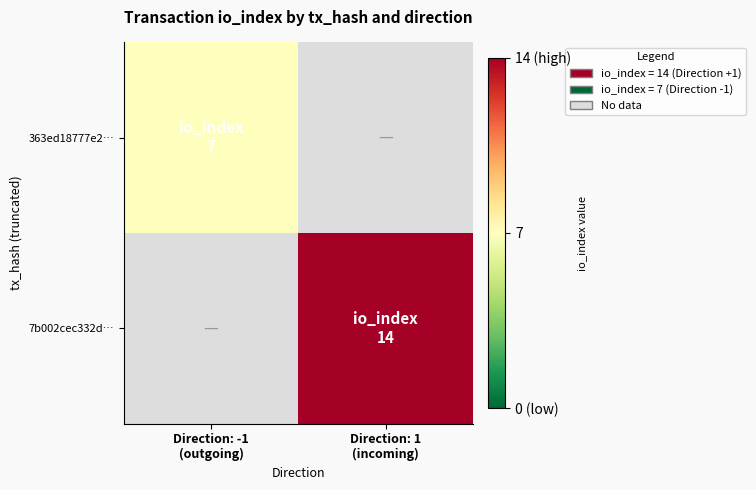

Reading right to left, list all the values displayed in this chart.

363ed18777e2…: Direction: 1
(incoming)=0	Direction: -1
(outgoing)=7
7b002cec332d…: Direction: 1
(incoming)=14	Direction: -1
(outgoing)=0